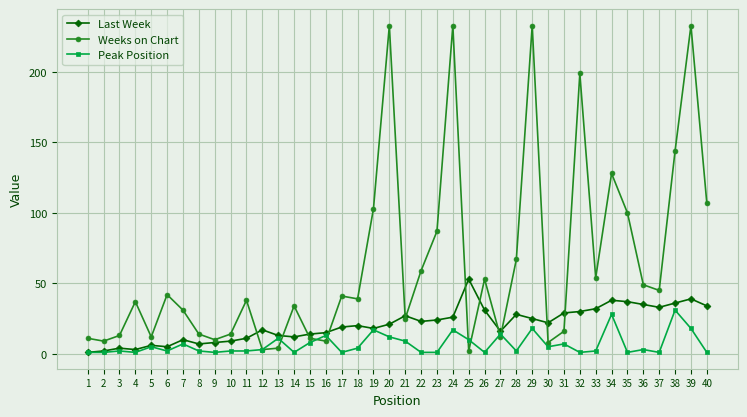

Is it true that Peak Position equals 32 at 29?

False